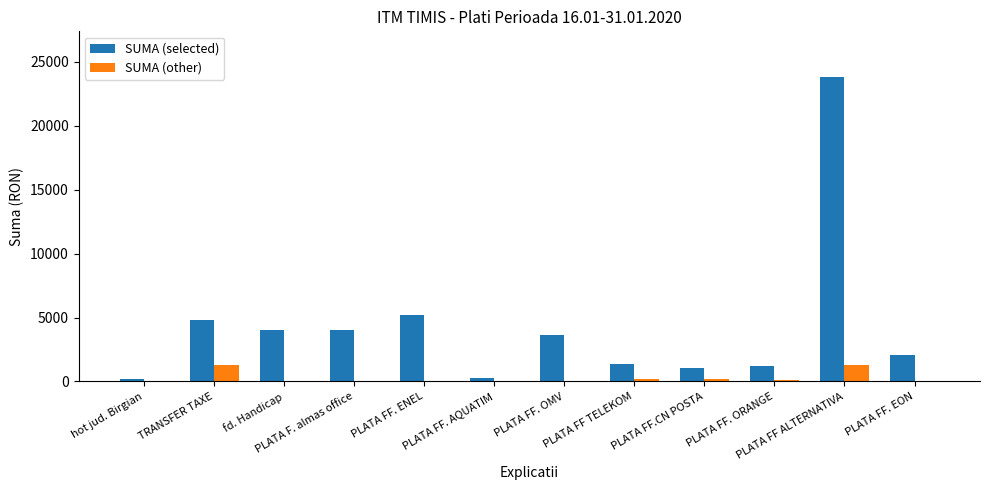

What is the sum of all SUMA (other) values?

3047.9